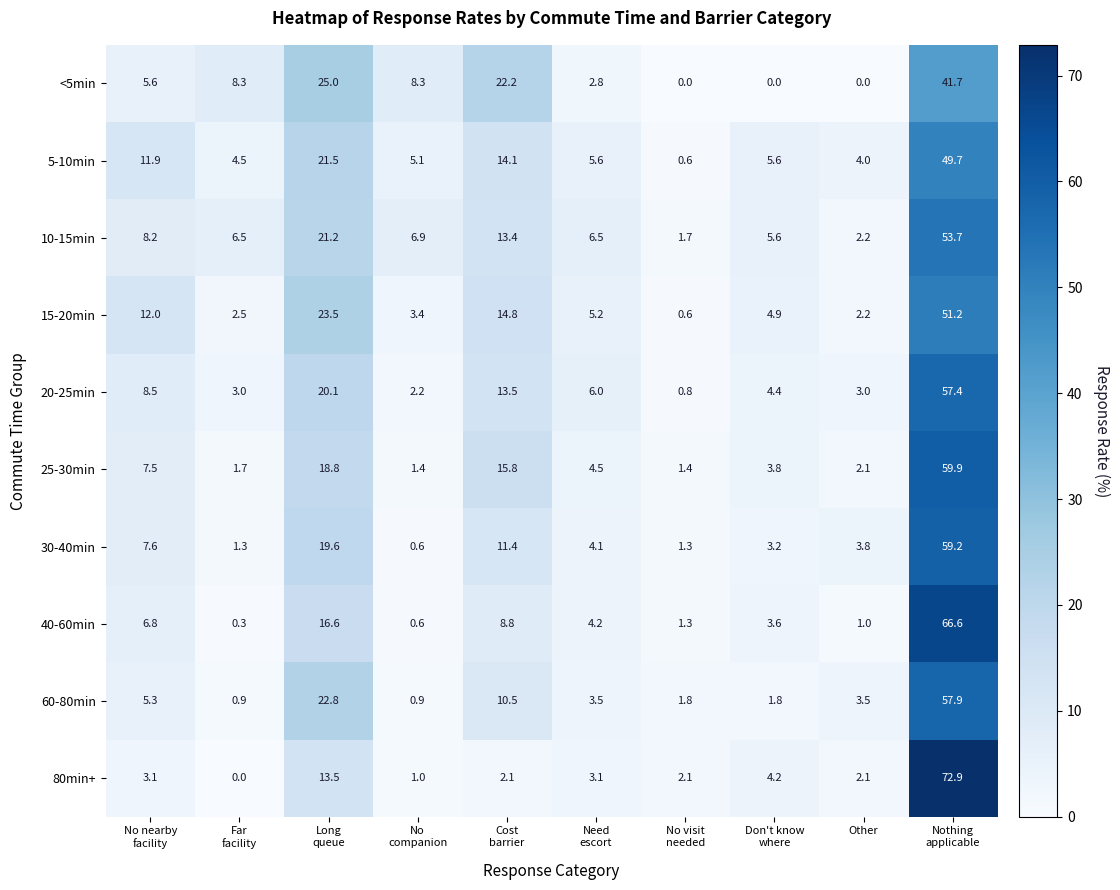

What is the approximate value of 10-15min at Other?

2.2